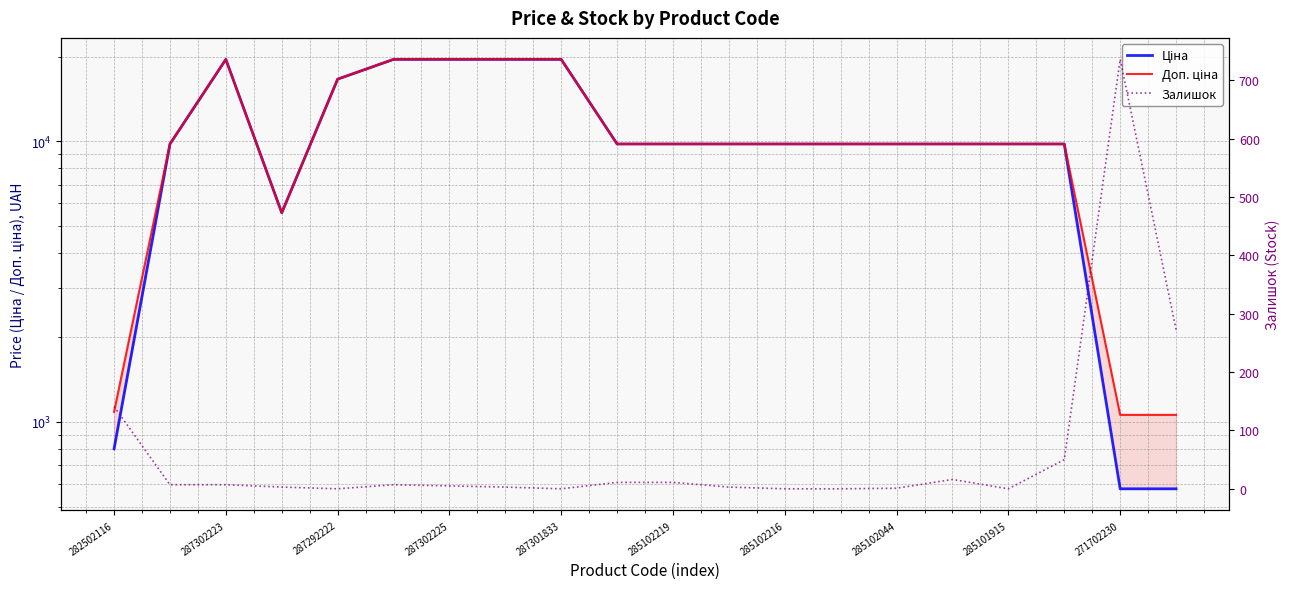

True or false: Ціна and Доп. ціна cross at least once.

False